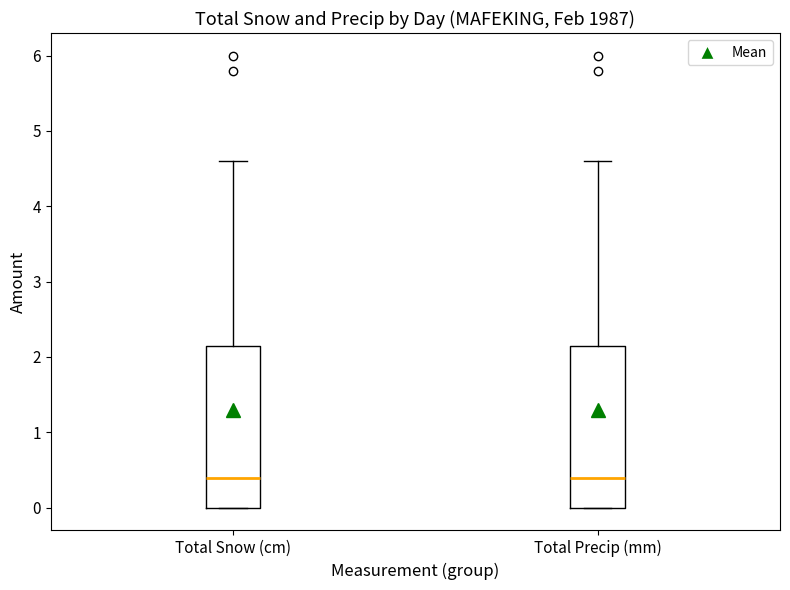

Reading left to right, transcribe this box plot: for each box, give where its median line is, the range the box spans, and where its two whiskers end, as read against the y-axis. The values are not printed on the chart, so give them approximately, as read against the axis.

Total Snow (cm): median 0.4, box 0.0 to 2.2, whiskers 0.0 to 4.6
Total Precip (mm): median 0.4, box 0.0 to 2.2, whiskers 0.0 to 4.6